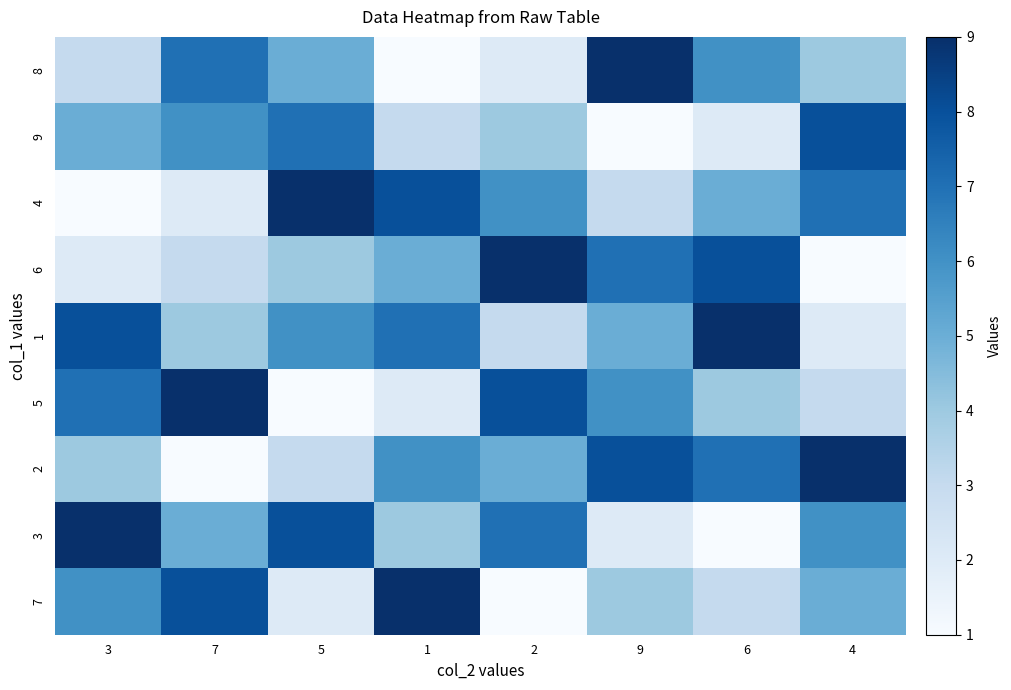

Reading left to right, extract all data points from this chart.

8: 3=3	7=7	5=5	1=1	2=2	9=9	6=6	4=4
9: 3=5	7=6	5=7	1=3	2=4	9=1	6=2	4=8
4: 3=1	7=2	5=9	1=8	2=6	9=3	6=5	4=7
6: 3=2	7=3	5=4	1=5	2=9	9=7	6=8	4=1
1: 3=8	7=4	5=6	1=7	2=3	9=5	6=9	4=2
5: 3=7	7=9	5=1	1=2	2=8	9=6	6=4	4=3
2: 3=4	7=1	5=3	1=6	2=5	9=8	6=7	4=9
3: 3=9	7=5	5=8	1=4	2=7	9=2	6=1	4=6
7: 3=6	7=8	5=2	1=9	2=1	9=4	6=3	4=5